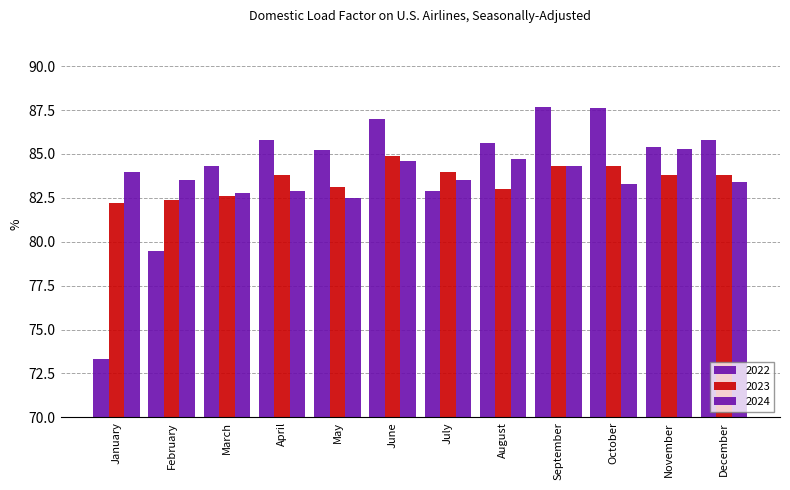

True or false: 2024 has a value of 84.0 at January.

True